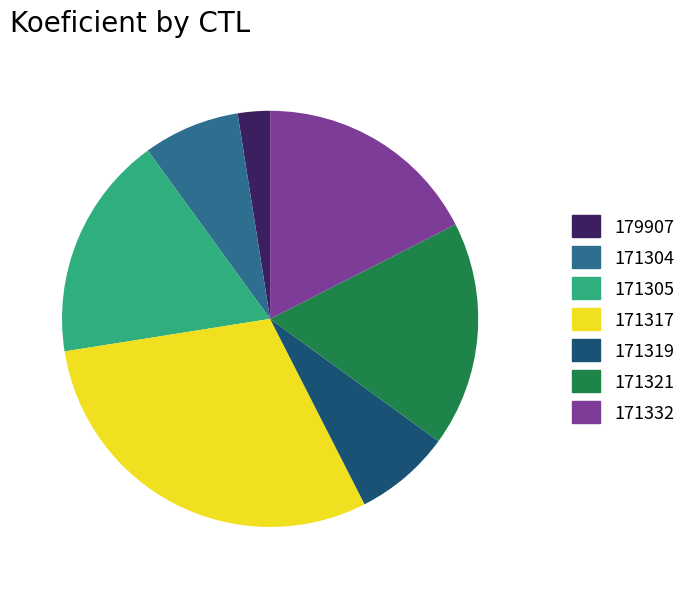

What is the largest slice in the pie chart?

171317